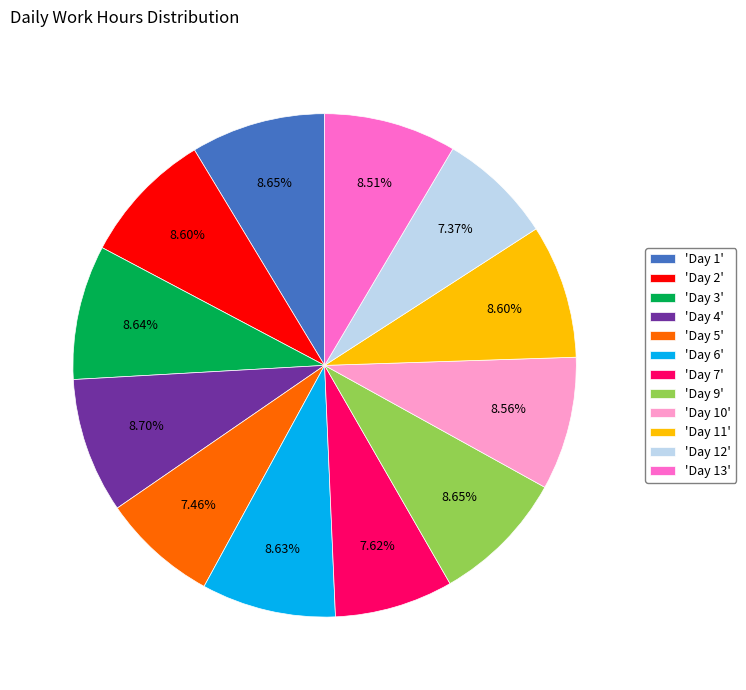

Does 'Day 10' account for over 50% of the chart?

No